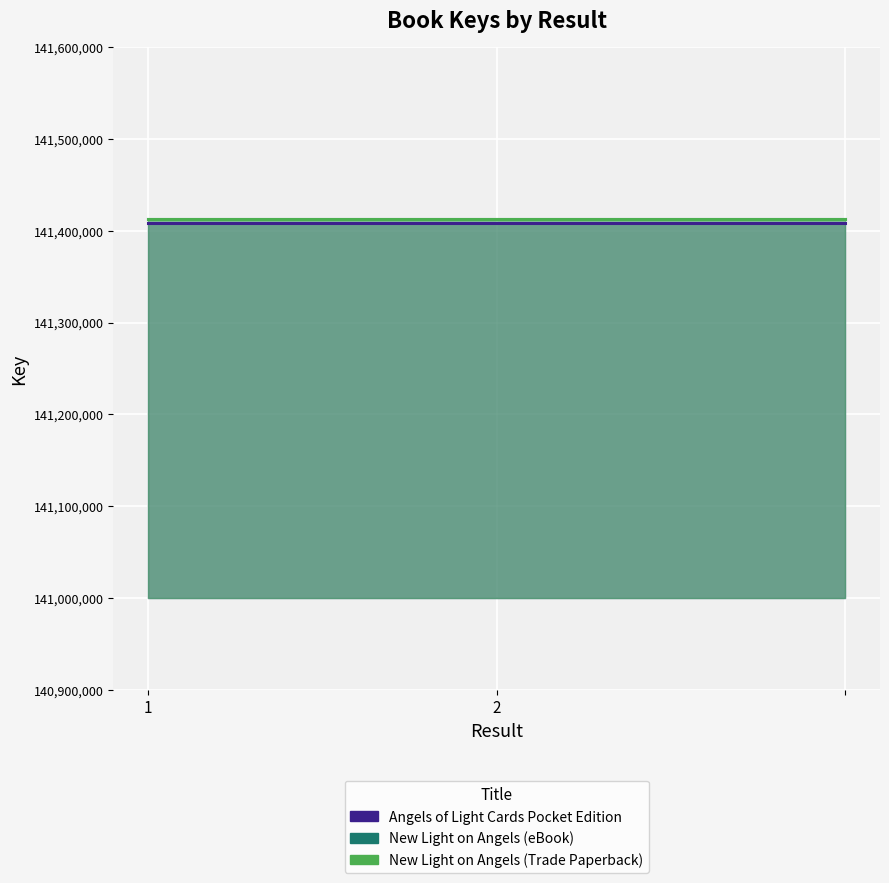

What are all the series names shown in the legend?

Angels of Light Cards Pocket Edition, New Light on Angels (eBook), New Light on Angels (Trade Paperback)